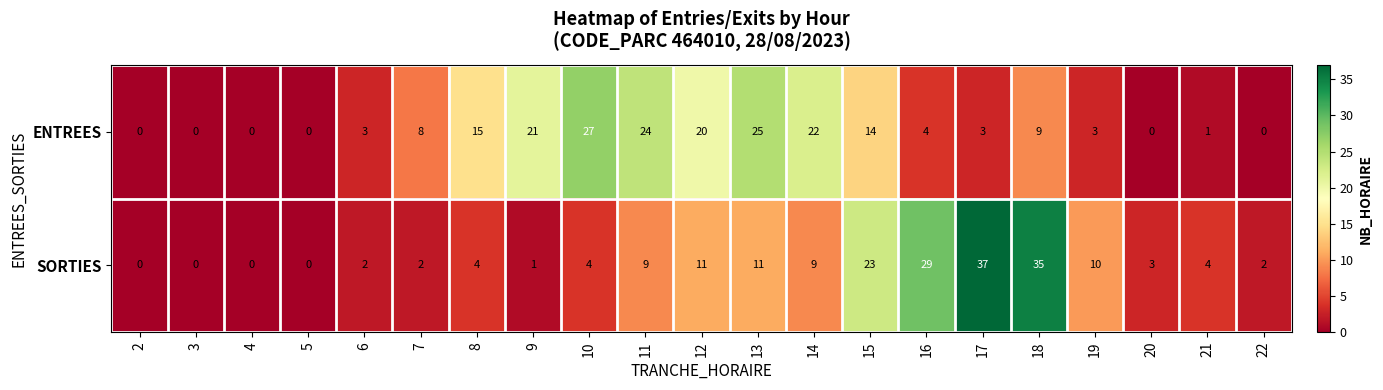

Count the number of data series in this chart.

2